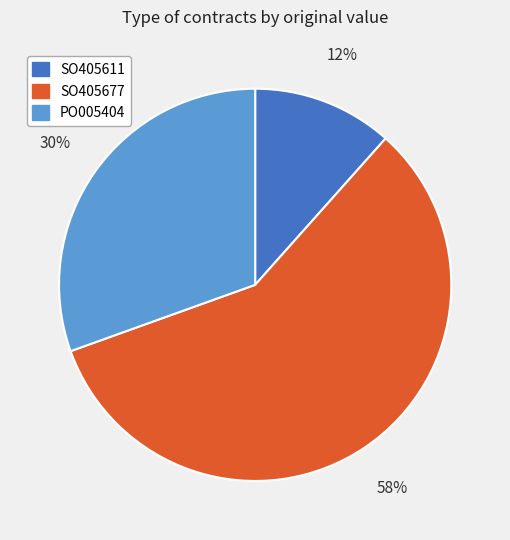

Between SO405611 and PO005404, which is larger?

PO005404